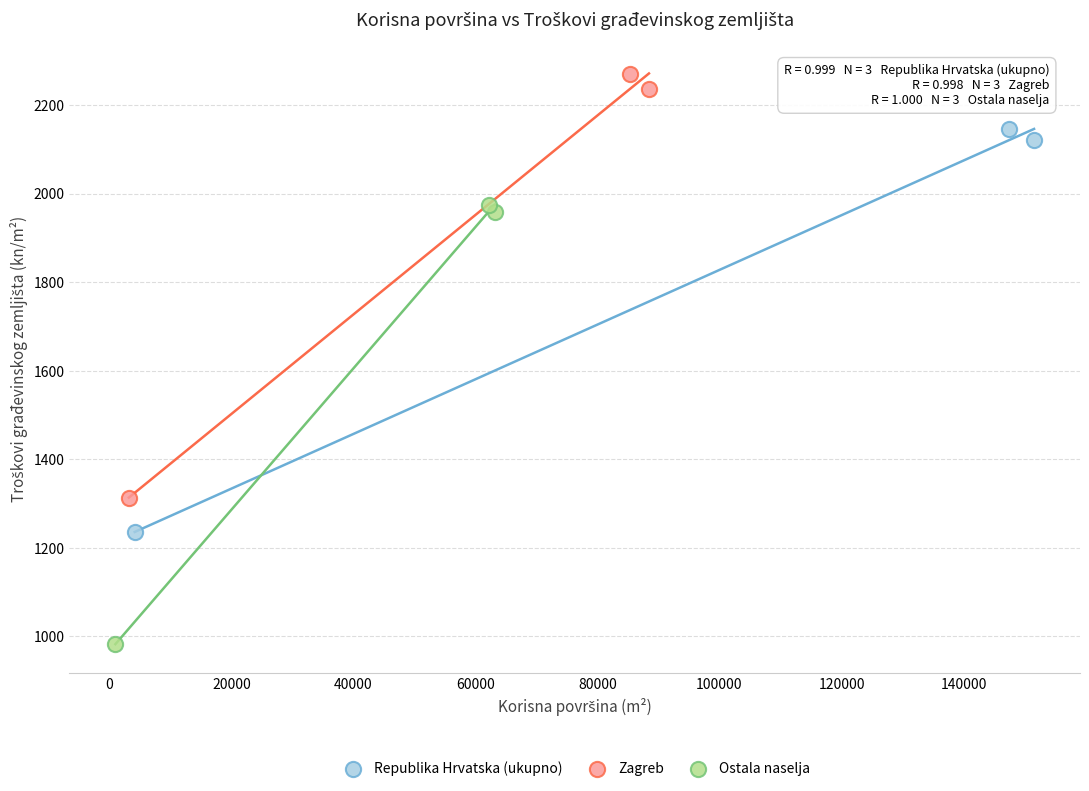

Which series contains the highest Y value?

Zagreb